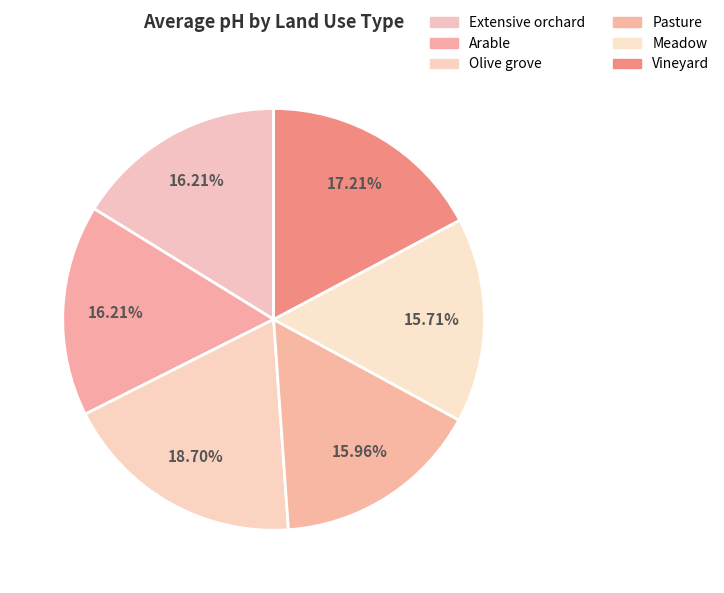

Which category has the biggest portion of the pie?

Olive grove